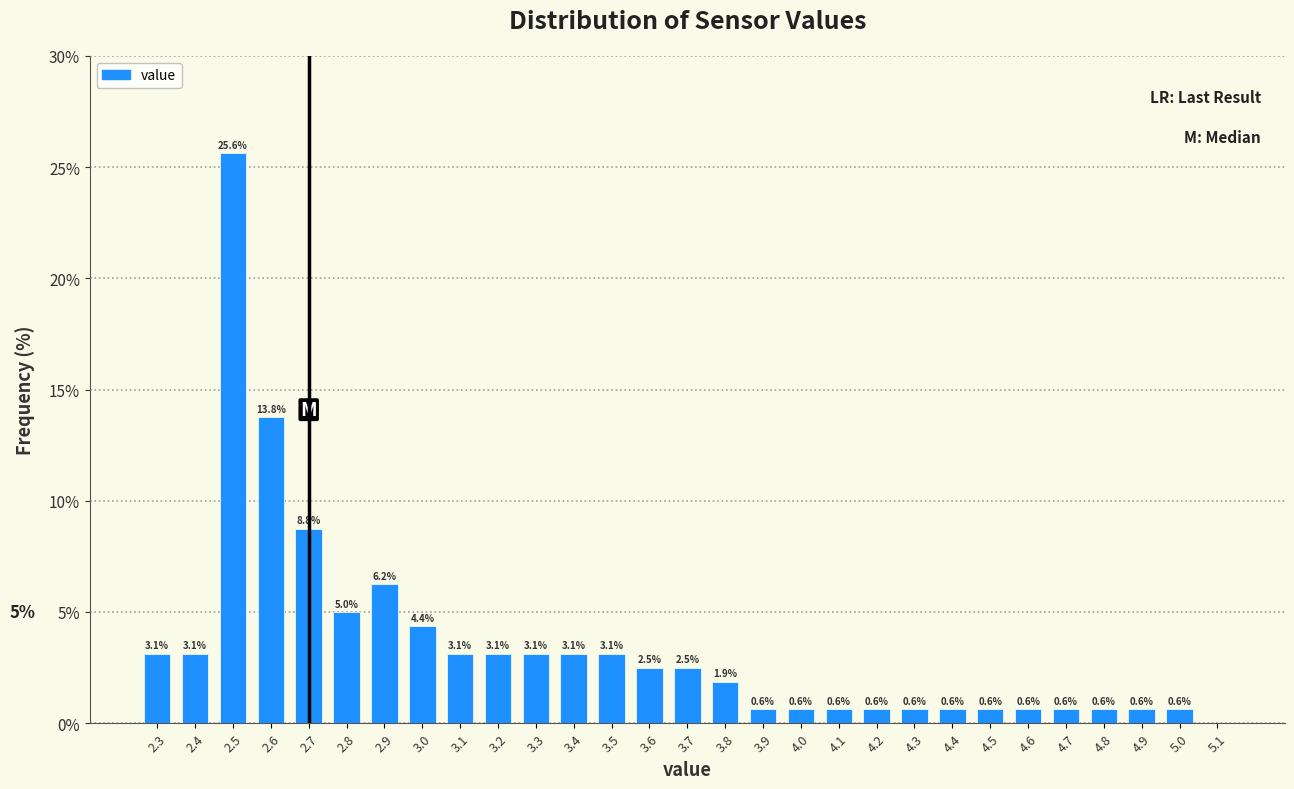

Which range on the x-axis has the tallest bar?

2.45 to 2.55